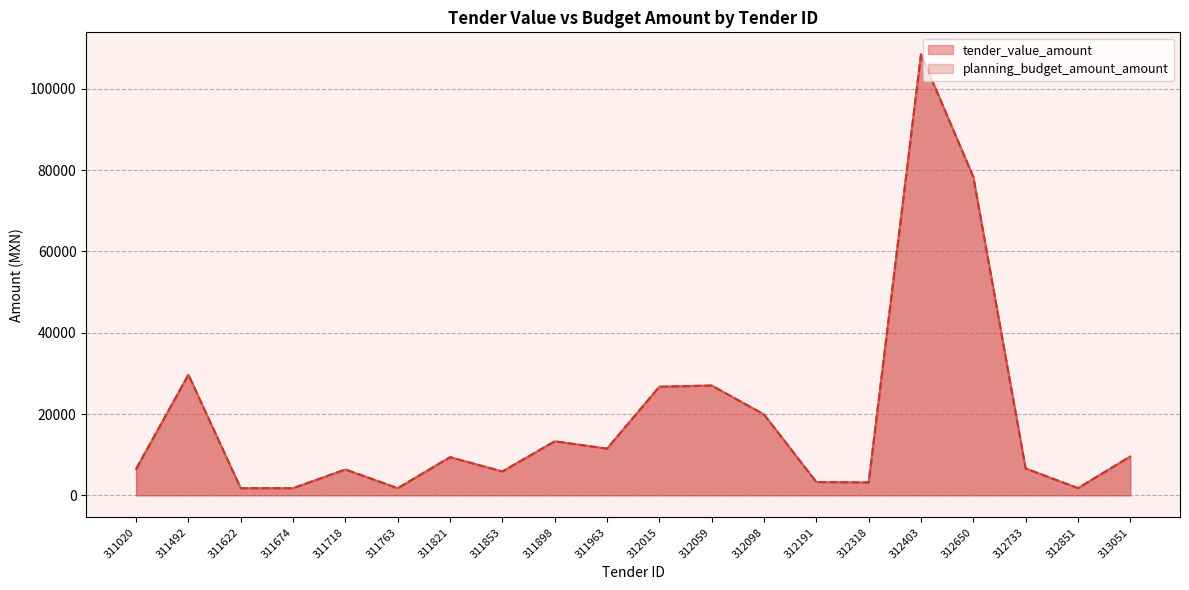

What is the total value across all series at 312650?

156726